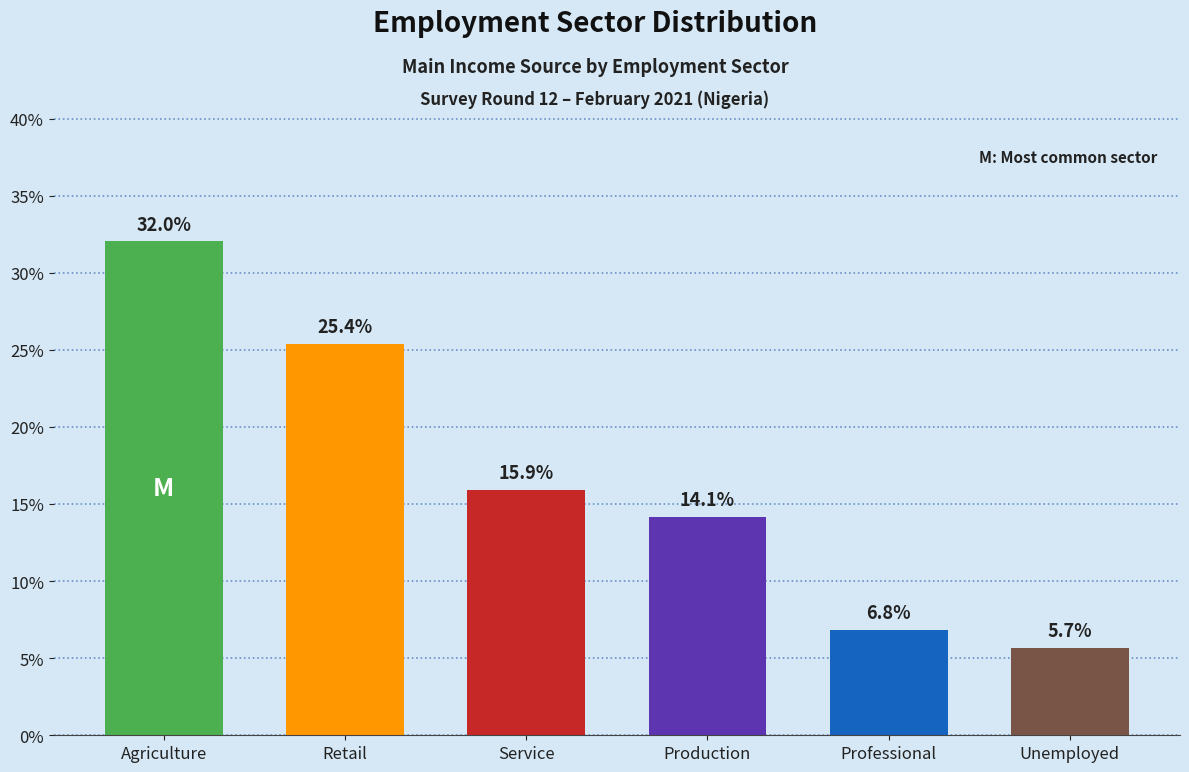

Rank the categories by value from highest to lowest.

Agriculture, Retail, Service, Production, Professional, Unemployed